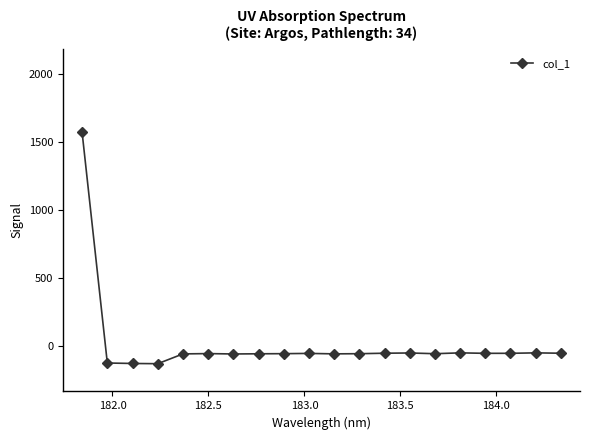

How many values are above zero?

1